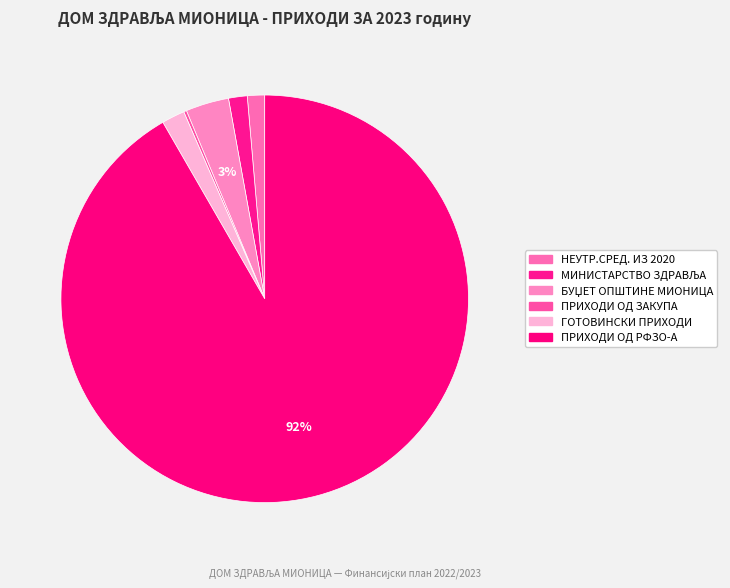

Which category has the smallest portion of the pie?

ПРИХОДИ ОД ЗАКУПА